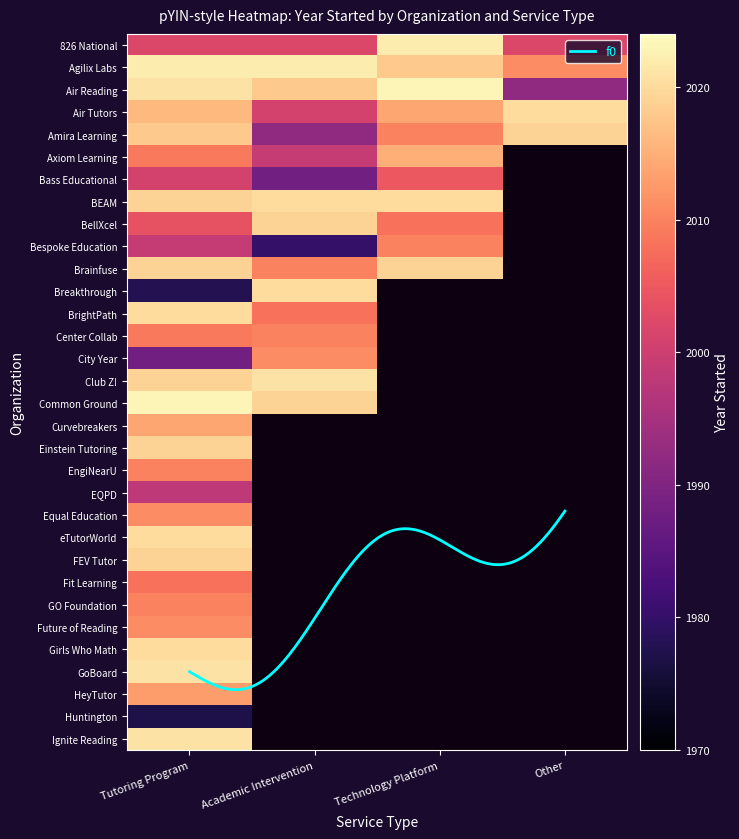

Reading left to right, what are all the values shown in this chart?

Tutoring Program: 0=2002	1=2022	2=2021	3=2016	4=2018	5=2009	6=2001	7=2019	8=2004	9=1999	10=2019	11=1978	12=2020	13=2009	14=1988	15=2019	16=2023	17=2014	18=2019	19=2010	20=1998	21=2011	22=2020	23=2019	24=2008	25=2010	26=2011	27=2020	28=2021	29=2013	30=1977	31=2021
Academic Intervention: 0=2002	1=2022	2=2018	3=2001	4=1992	5=1999	6=1988	7=2020	8=2019	9=1980	10=2010	11=2020	12=2008	13=2010	14=2011	15=2021	16=2019	17=0	18=0	19=0	20=0	21=0	22=0	23=0	24=0	25=0	26=0	27=0	28=0	29=0	30=0	31=0
Technology Platform: 0=2022	1=2018	2=2023	3=2014	4=2010	5=2015	6=2005	7=2020	8=2008	9=2010	10=2019	11=0	12=0	13=0	14=0	15=0	16=0	17=0	18=0	19=0	20=0	21=0	22=0	23=0	24=0	25=0	26=0	27=0	28=0	29=0	30=0	31=0
Other: 0=2002	1=2011	2=1992	3=2020	4=2019	5=0	6=0	7=0	8=0	9=0	10=0	11=0	12=0	13=0	14=0	15=0	16=0	17=0	18=0	19=0	20=0	21=0	22=0	23=0	24=0	25=0	26=0	27=0	28=0	29=0	30=0	31=0